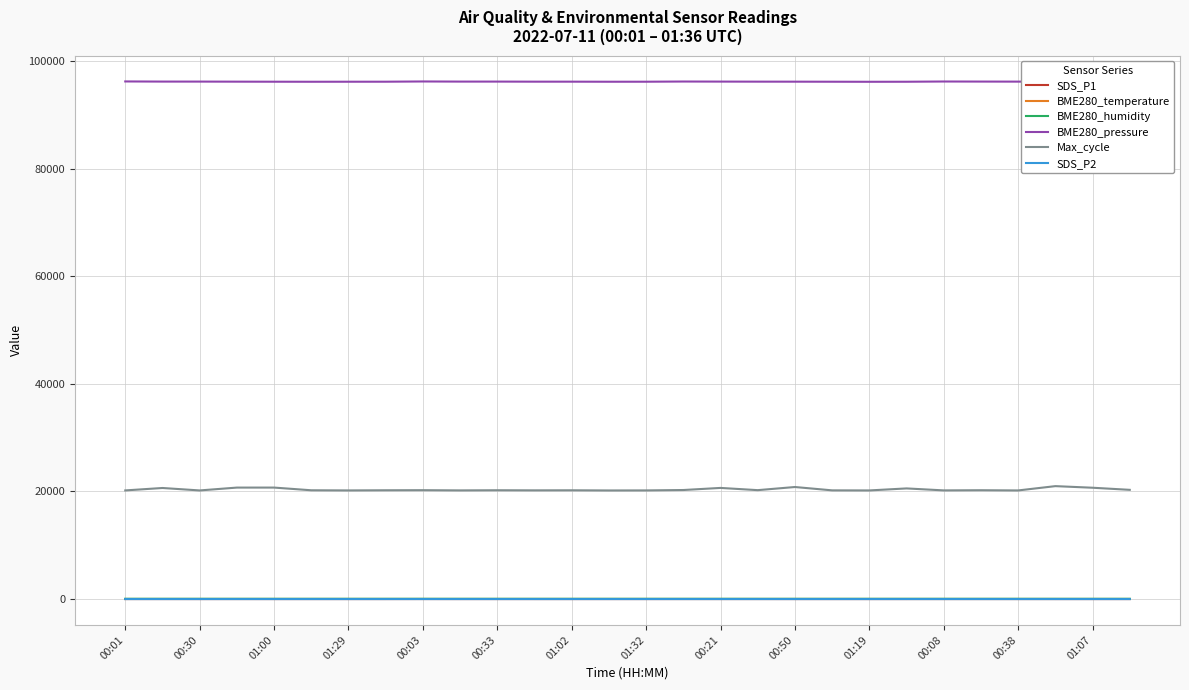

True or false: BME280_pressure and SDS_P1 intersect in this chart.

False